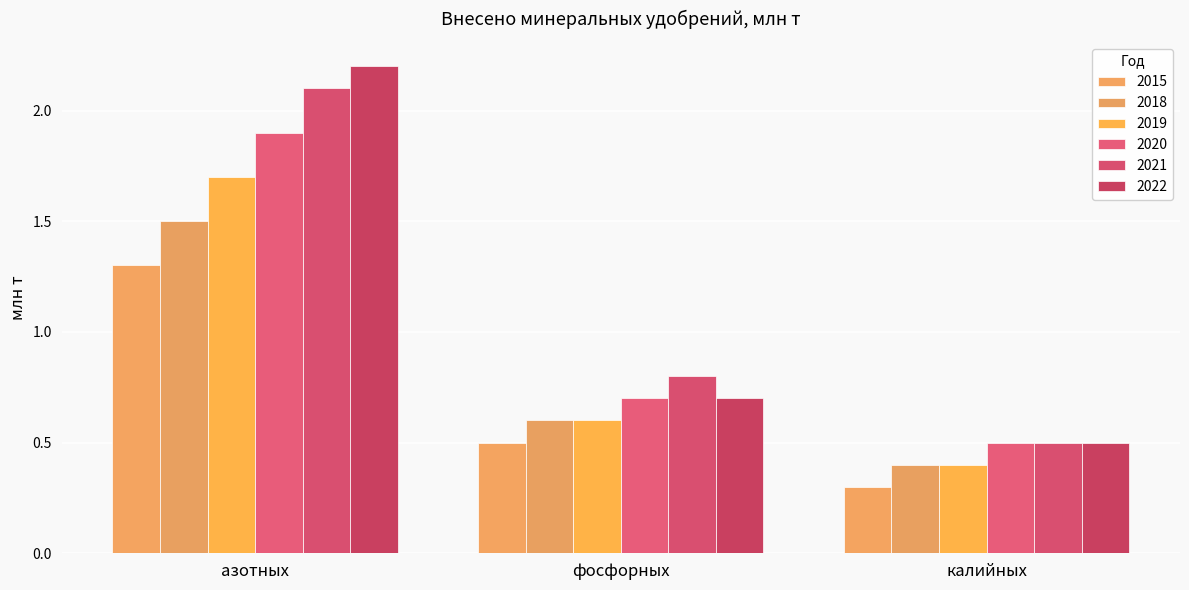

Which has a higher value, азотных or фосфорных?

азотных